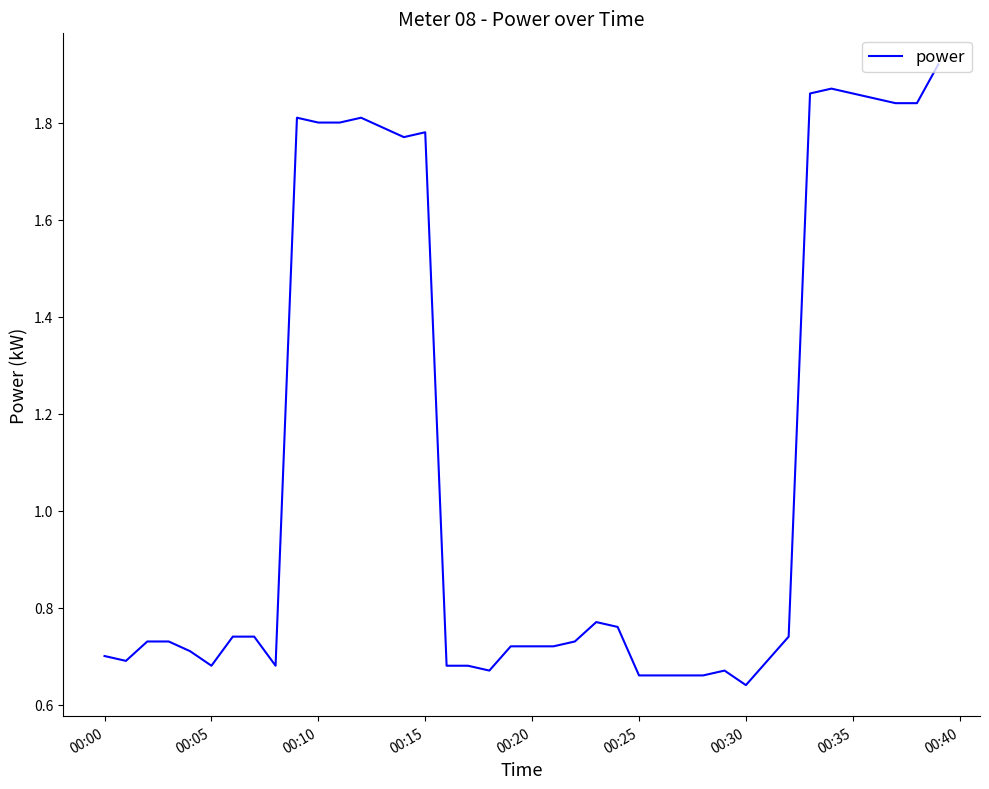

What is the difference between the maximum and minimum values?

1.3